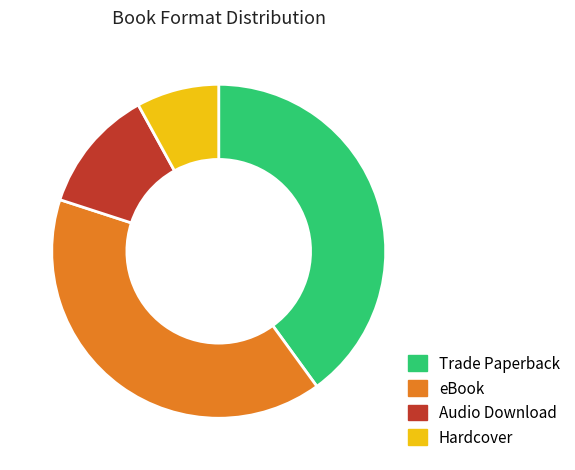

Is it true that Audio Download is 2% of the pie?

False